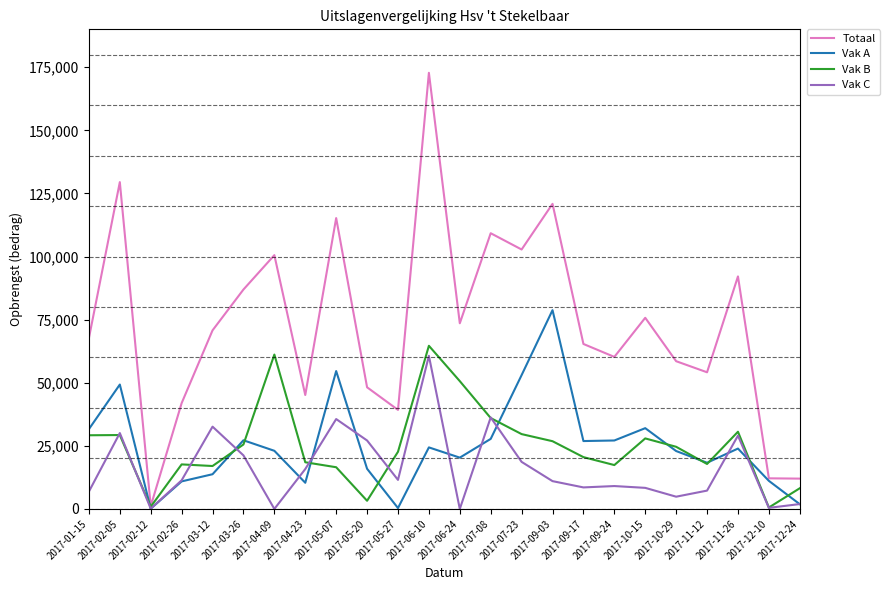

At which category is the sum across all series the highest?

2017-06-10